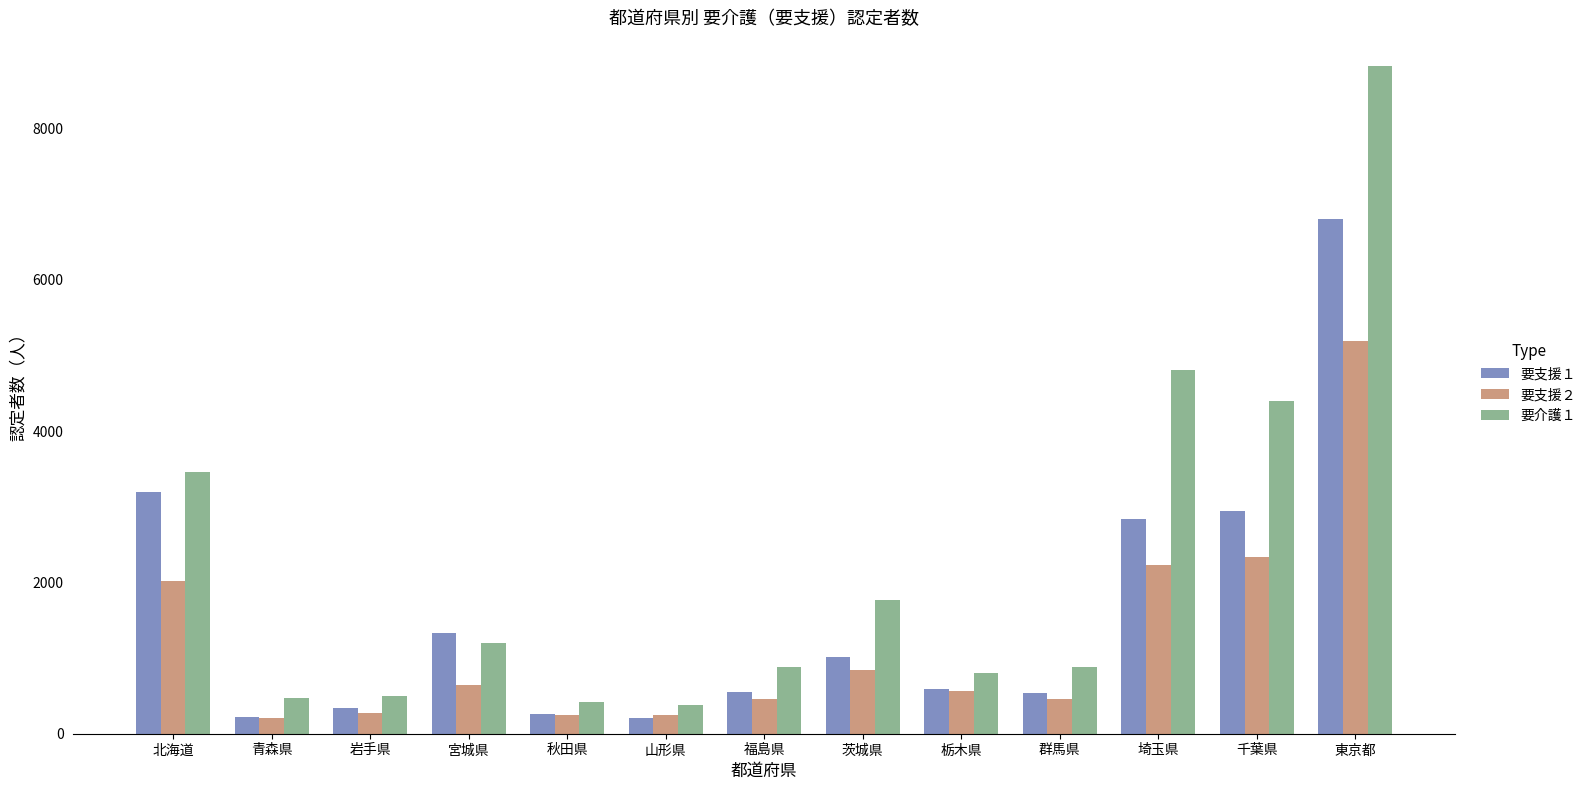

Which series changed the most between 青森県 and 東京都?

要介護１